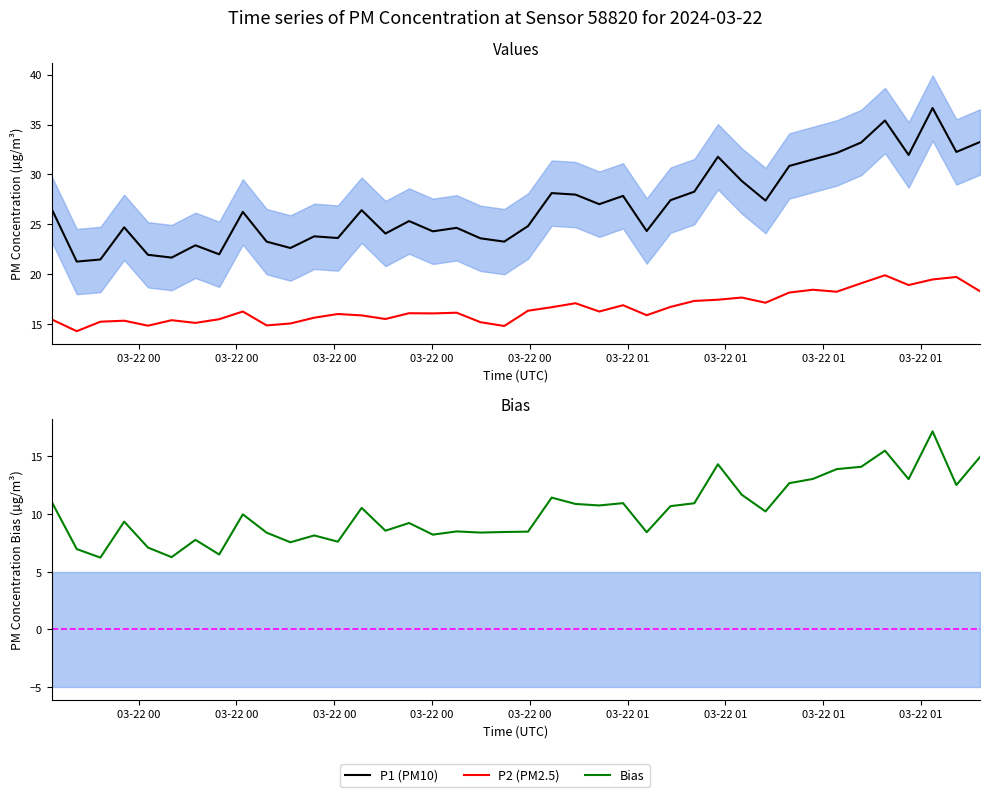

How many categories are shown in the chart?

40